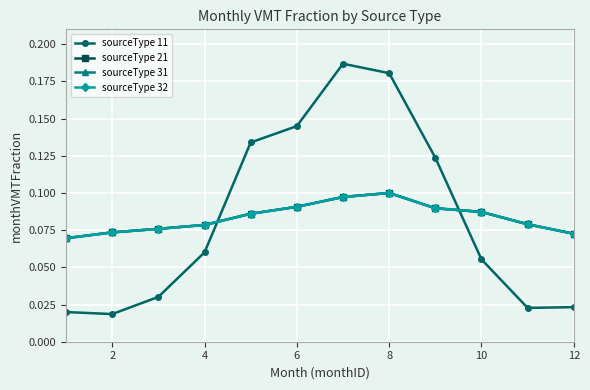

True or false: sourceType 31 has more than 0 interior local peaks.

True